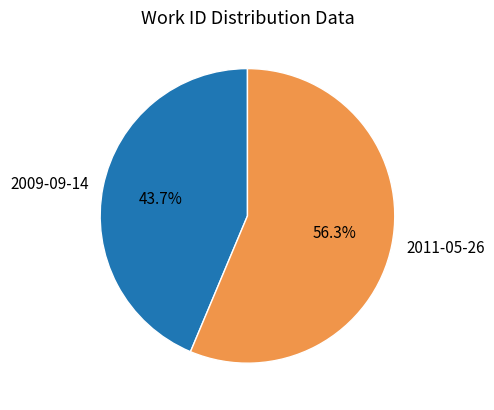

To the nearest percent, what is the combined percentage of 2011-05-26 and 2009-09-14?

100%